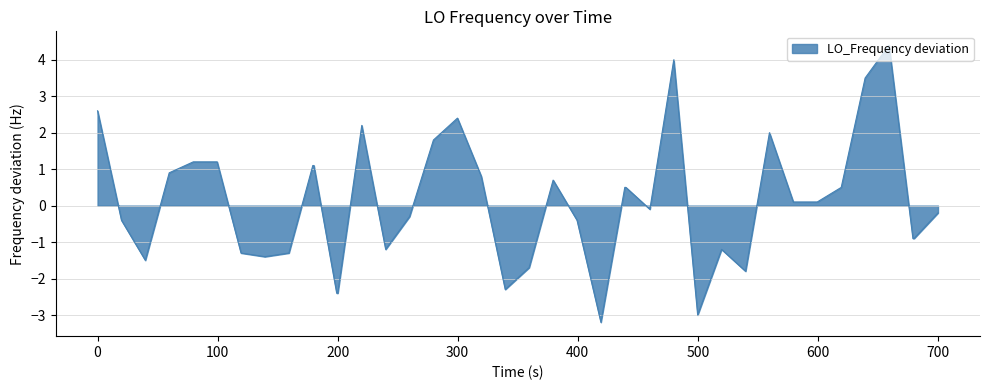

True or false: there are more than 2 points higher than both neighbors.

True